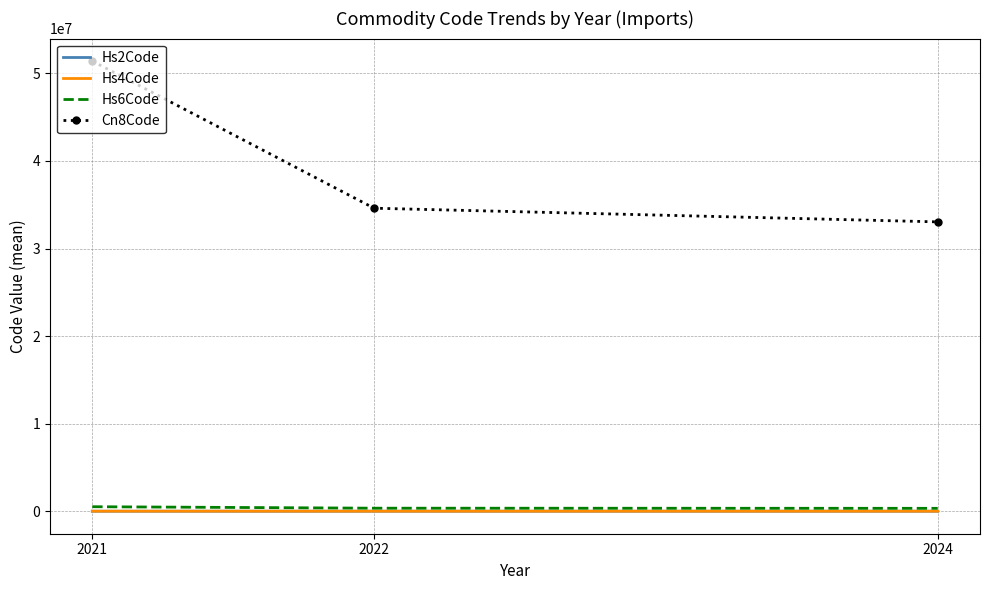

Which series has the largest range (max minus min)?

Cn8Code